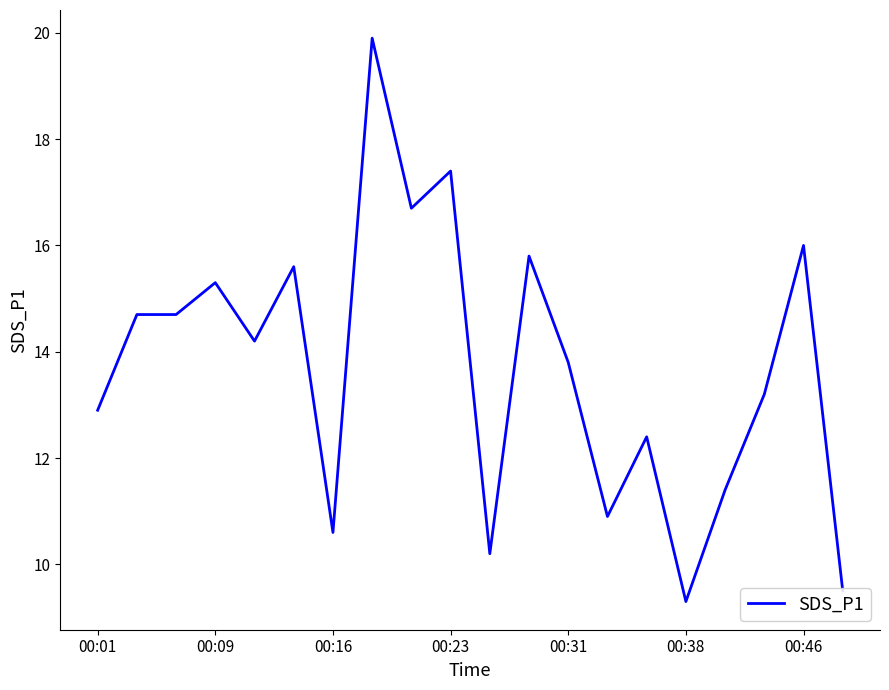

Does the chart display data point markers on the line(s)?

No